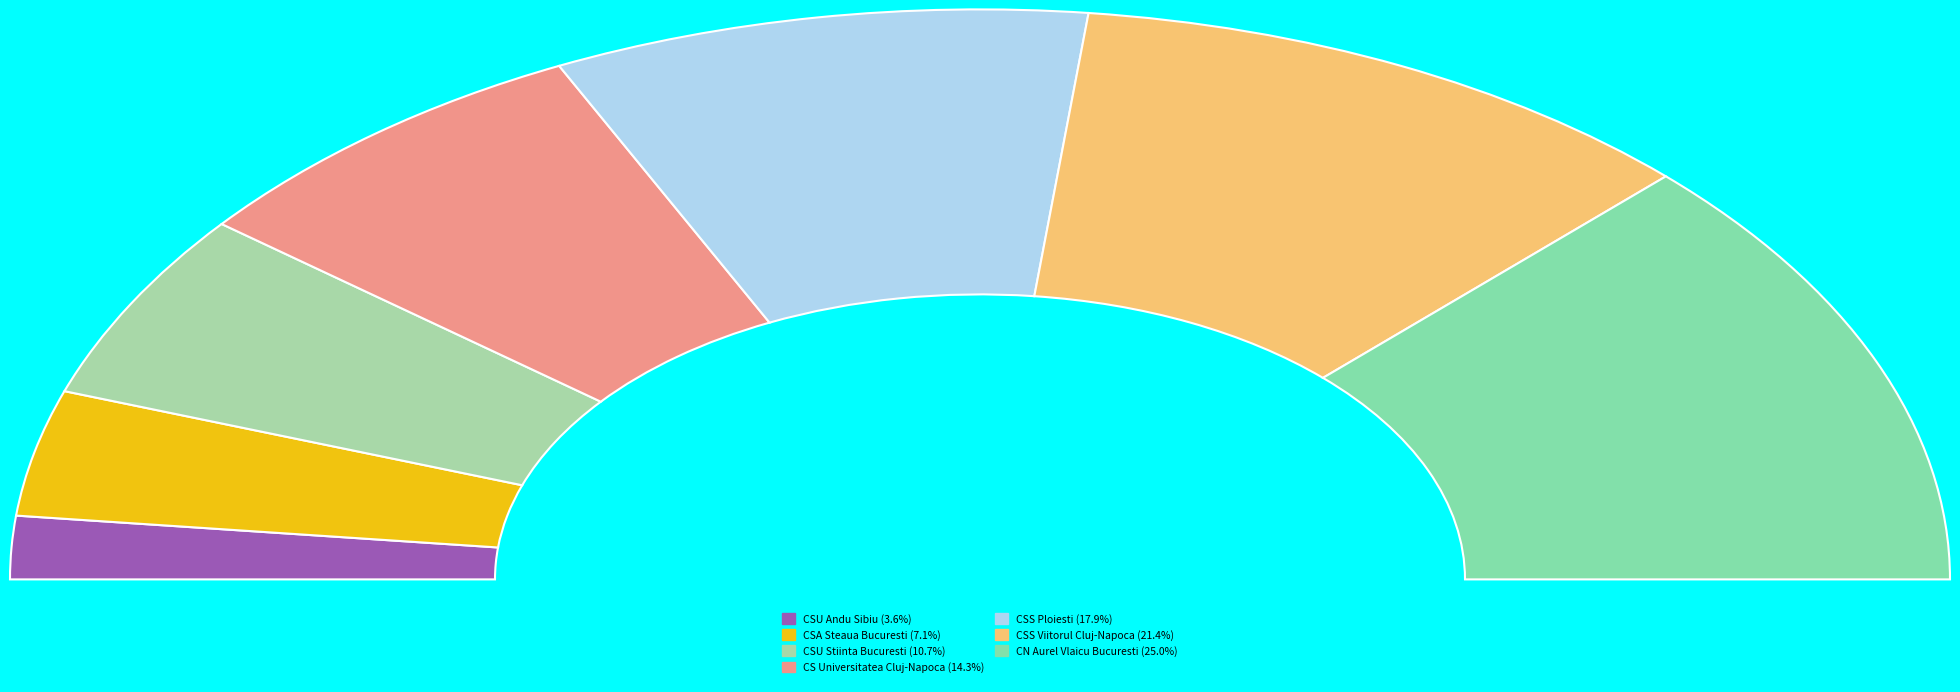

To the nearest percent, what percentage of the pie is CSU Andu Sibiu?

4%